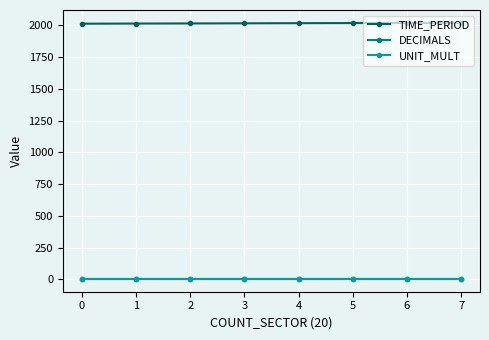

How many lines are shown in the chart?

3